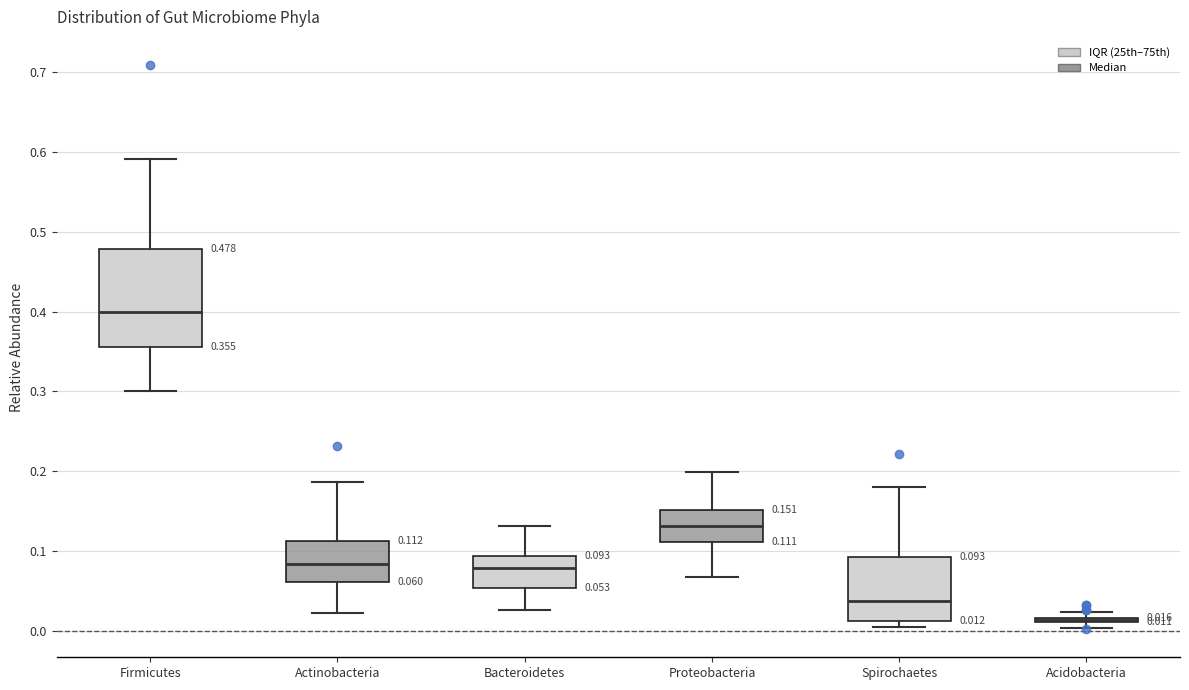

Comparing the boxes themselves (not the whiskers), which one is the tallest?

Firmicutes